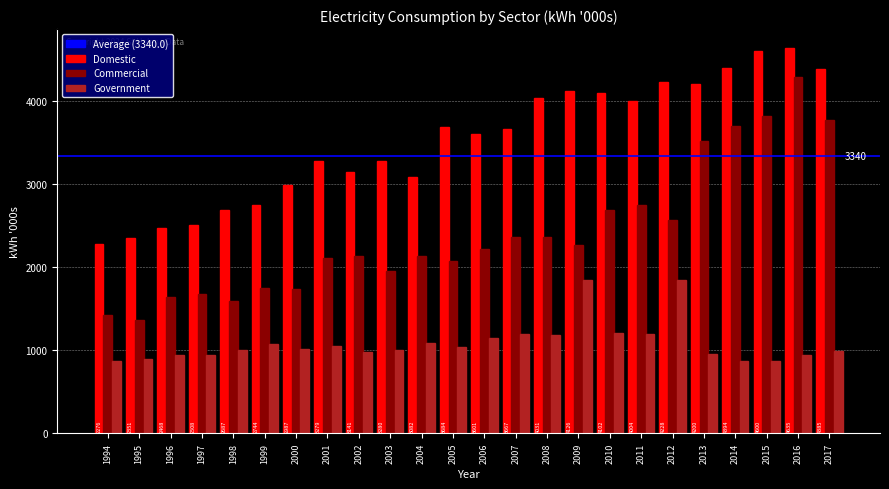

What is the sum of all Domestic values?

84460.2